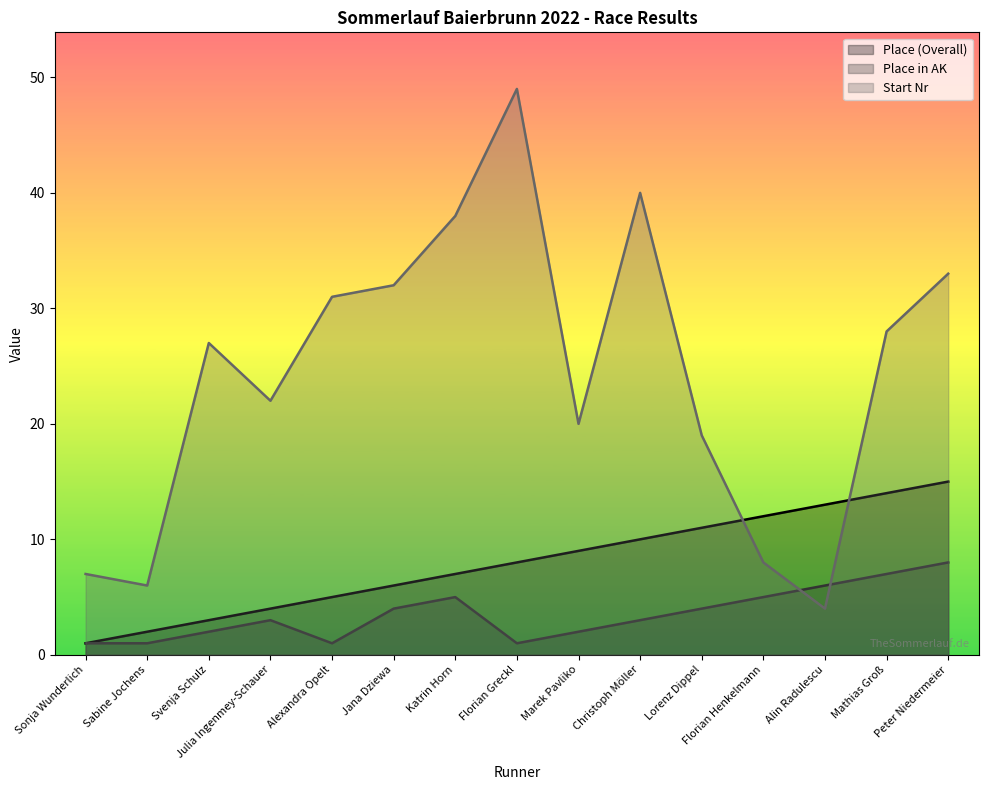

What is the difference between the maximum and minimum values in the Place in AK series?

7